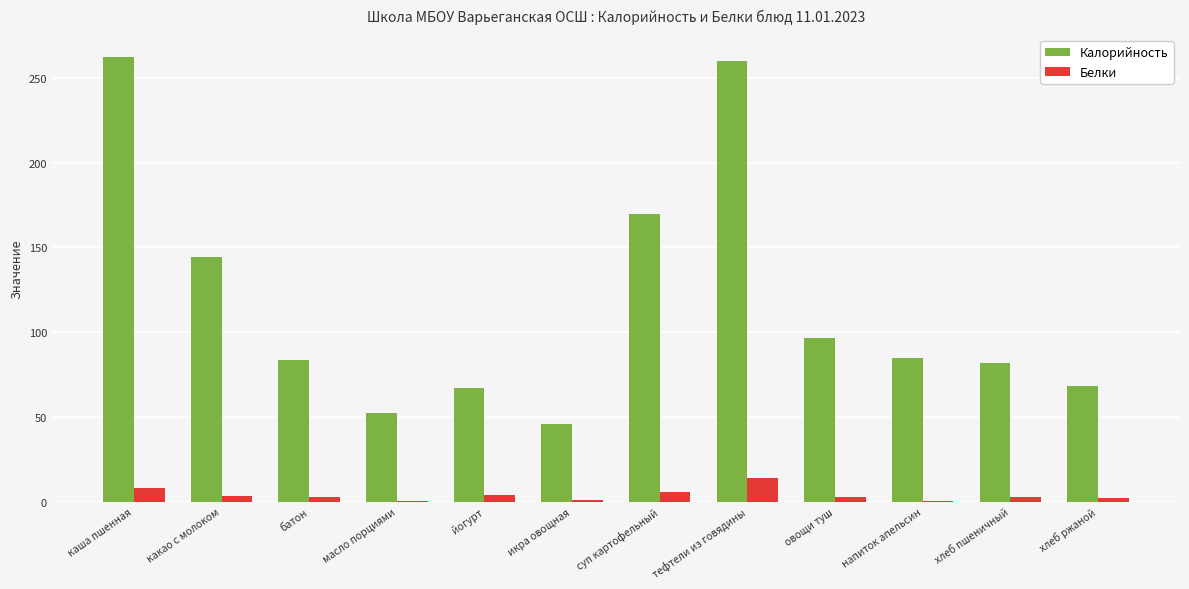

How many categories are shown in the chart?

12